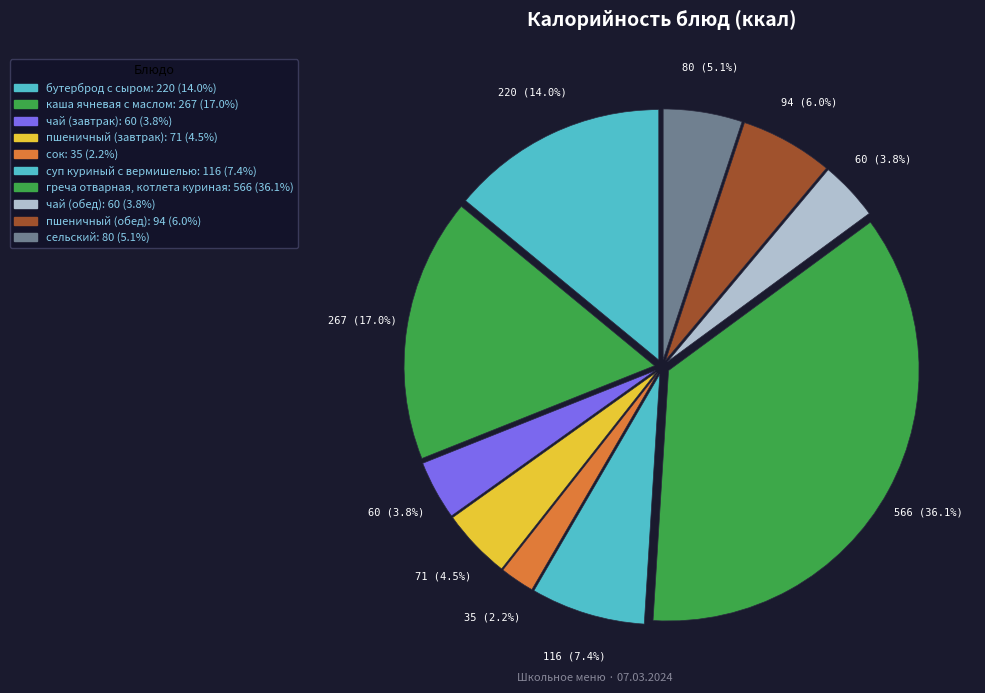

Is пшеничный (обед) the majority of the pie?

No